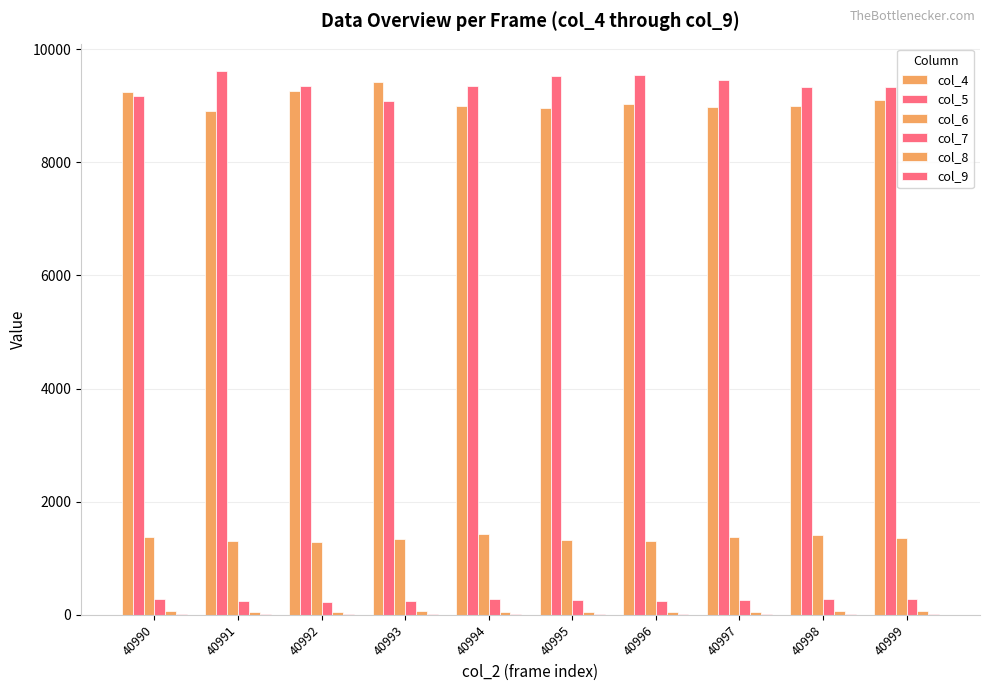

The value of col_9 at 40995 is 14. True or false?

True